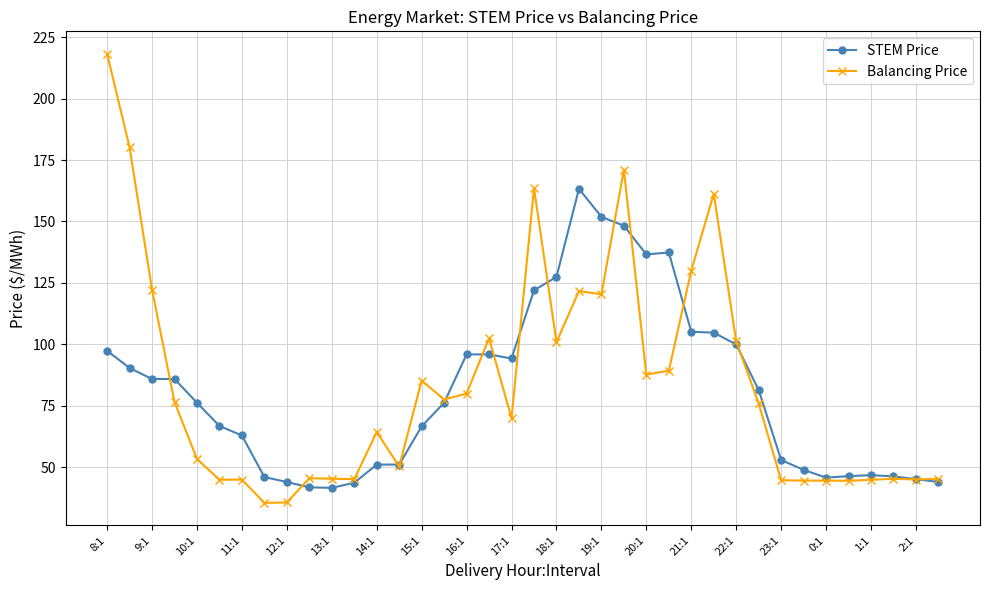

What is the minimum value shown in the chart?

35.5